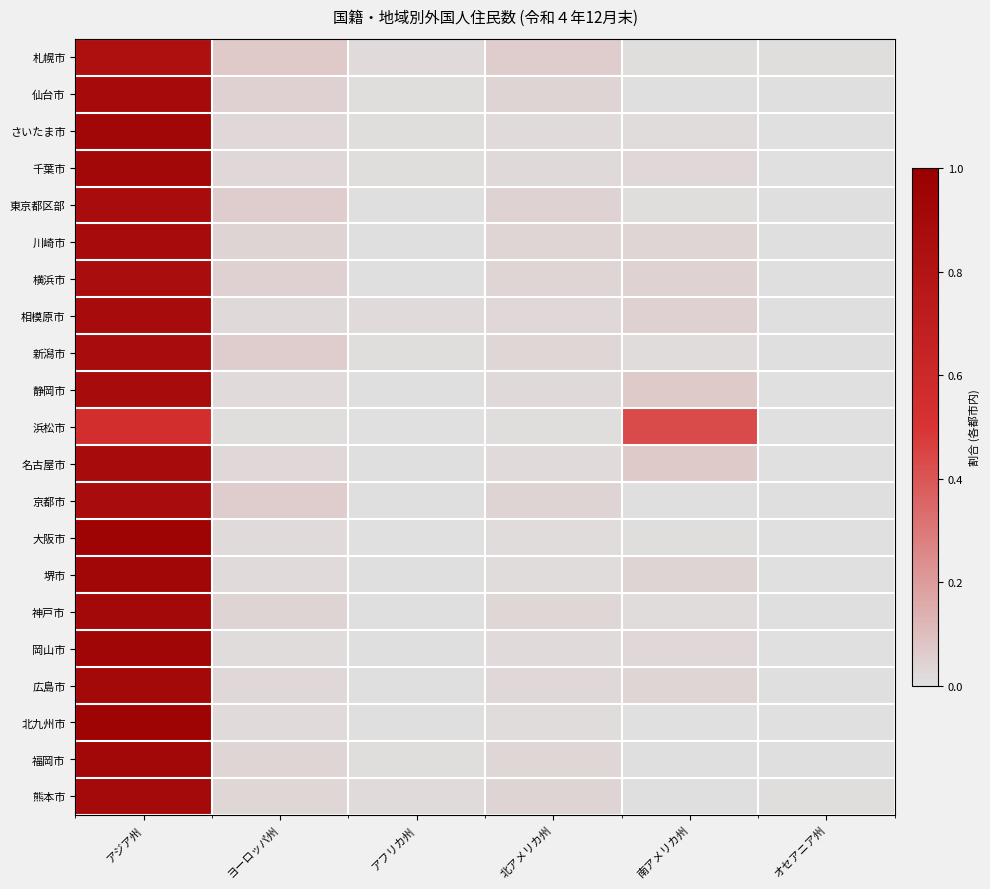

Which has a higher value, ヨーロッパ州 or オセアニア州?

ヨーロッパ州